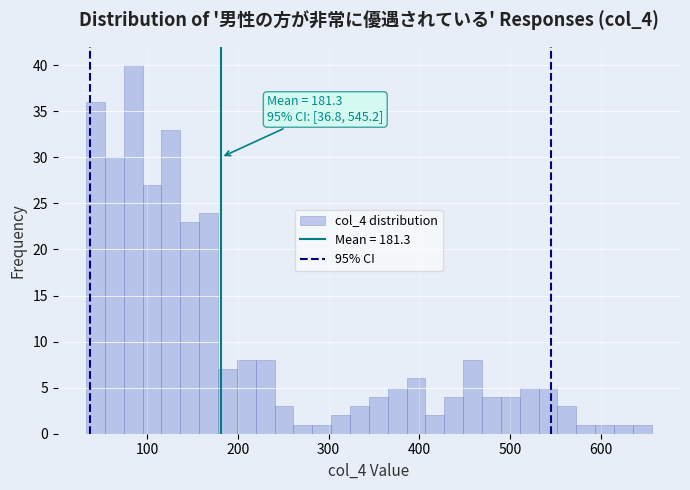

Read against the x-axis, roughly where is the centre of the tallest bar?

80